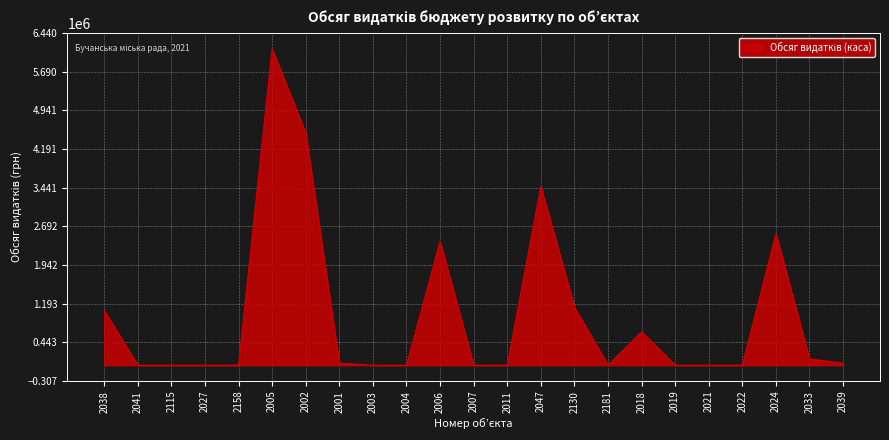

What is the greatest value displayed?

6133364.8